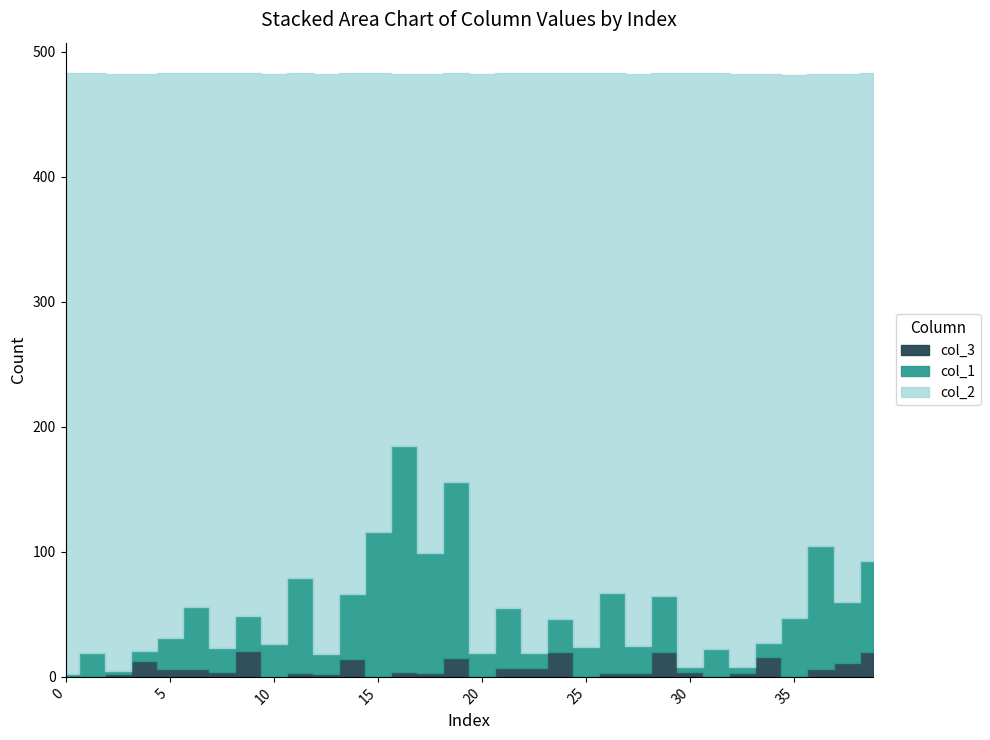

Reading right to left, what are all the values shown in this chart?

col_1: 73	49	99	46	11	5	21	4	45	22	64	23	26	12	48	18	141	96	181	115	52	16	76	26	28	19	50	25	8	3	18	1
col_2: 390	422	377	434	455	474	461	475	418	457	416	459	437	464	428	463	327	383	297	367	417	464	404	456	434	460	427	452	461	477	464	481
col_3: 20	11	6	1	16	3	1	4	20	3	3	1	20	7	7	1	15	3	4	1	14	2	3	0	21	4	6	6	13	2	1	1